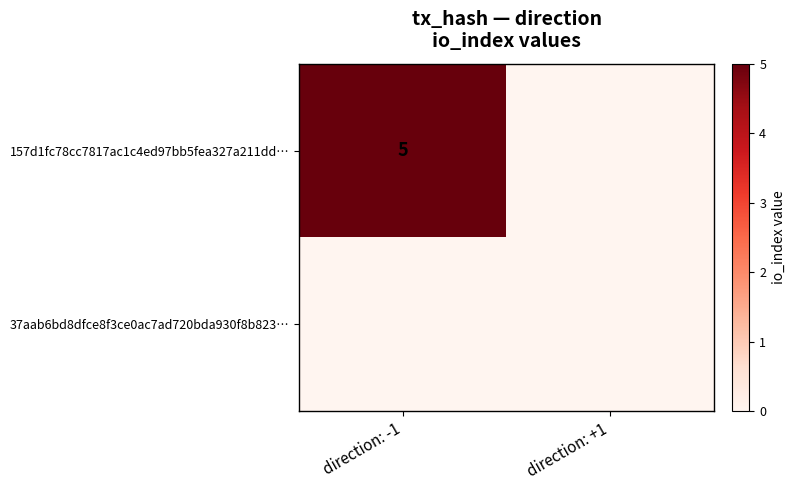

Between direction: -1 and direction: +1, which is larger?

direction: -1